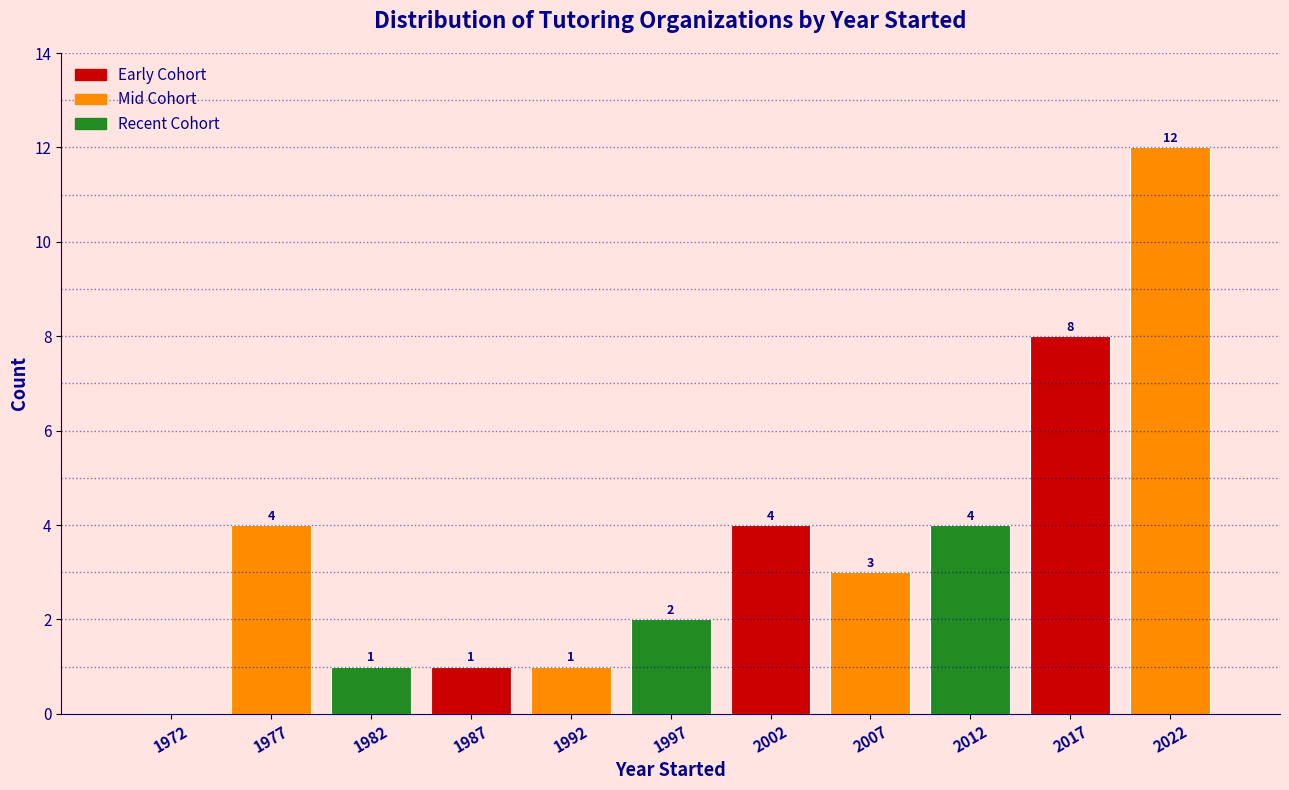

Over which range of the x-axis is the bar tallest?

2020 to 2025